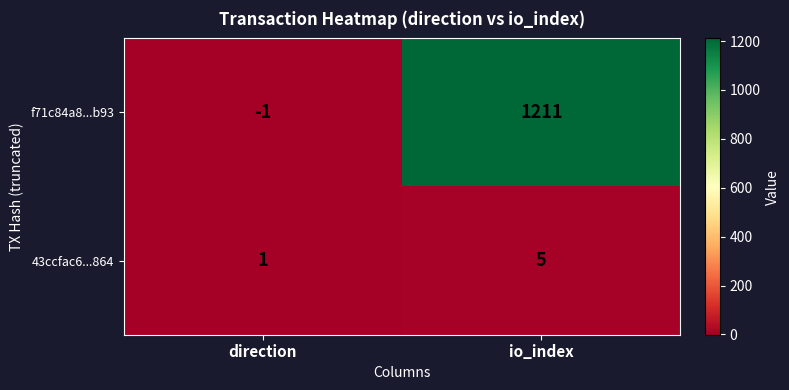

Which series changed the most between direction and io_index?

f71c84a8...b93